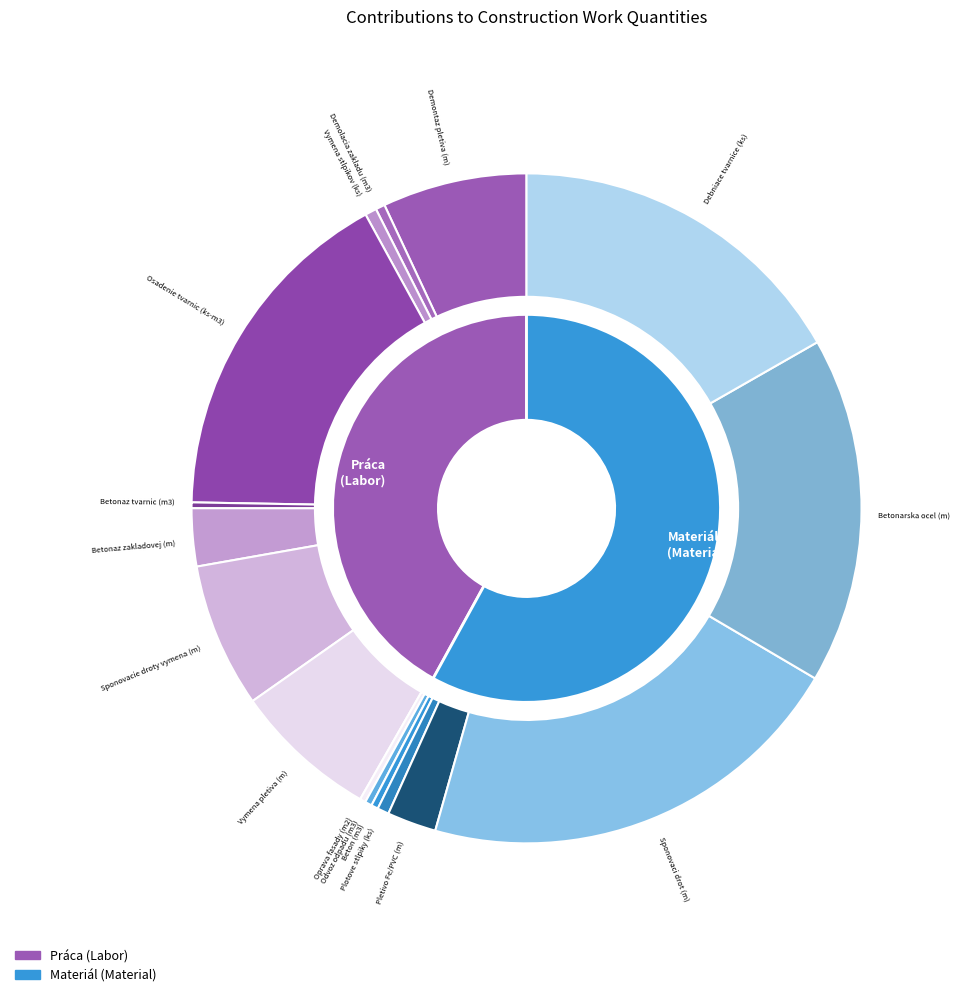

Is it true that ks is 23% of the pie?

False